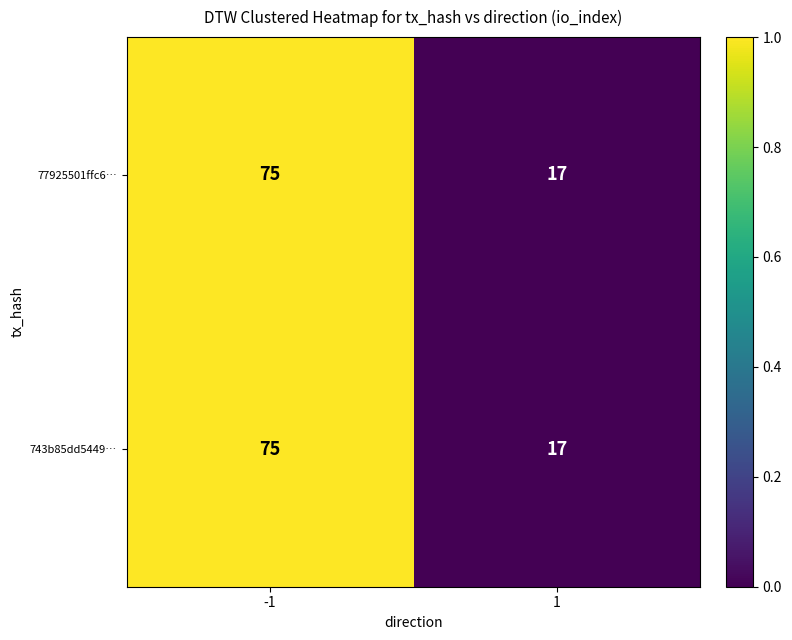

What is the difference between the maximum and minimum values in the 77925501ffc6… series?

58